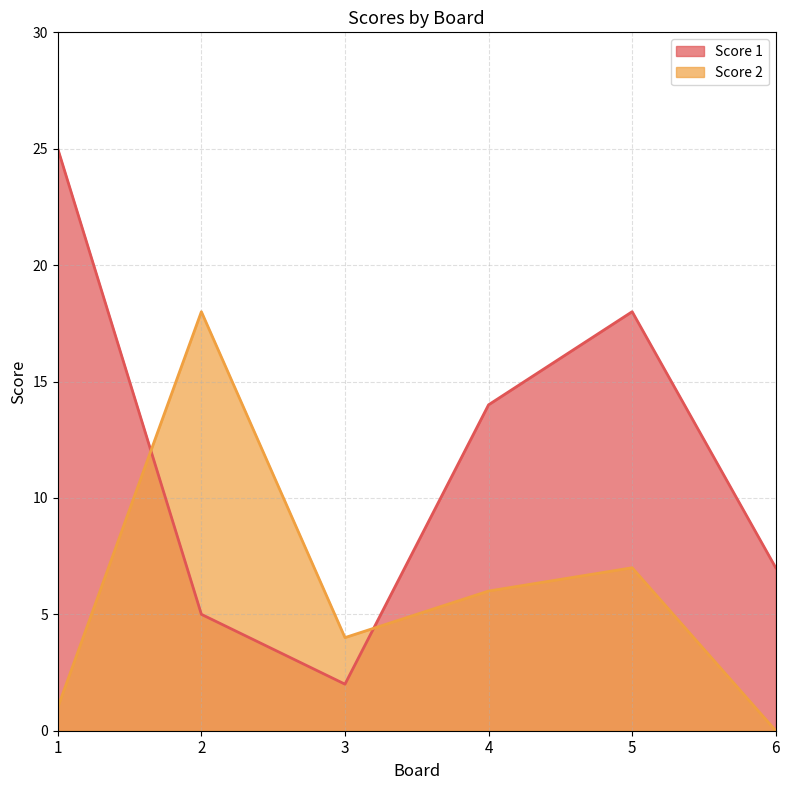

Between 2 and 4, which series saw the biggest shift?

Score 2